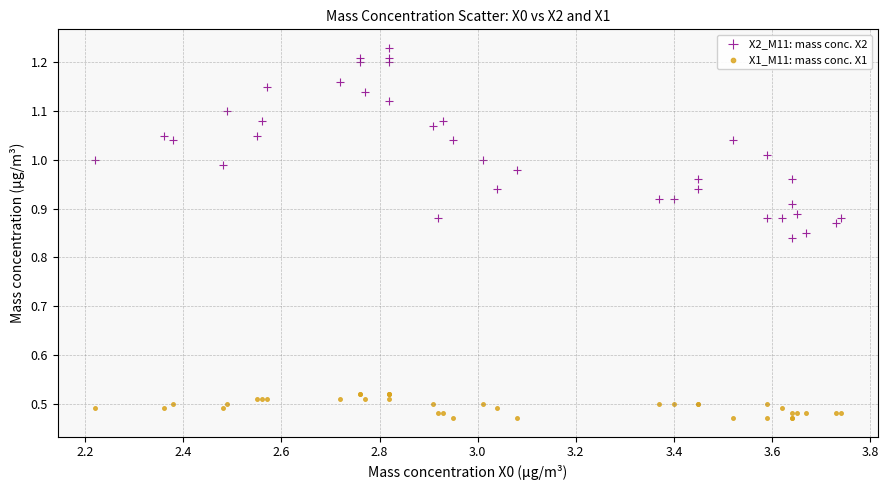

What is the X range (max minus min) for the scatter plot?

1.5